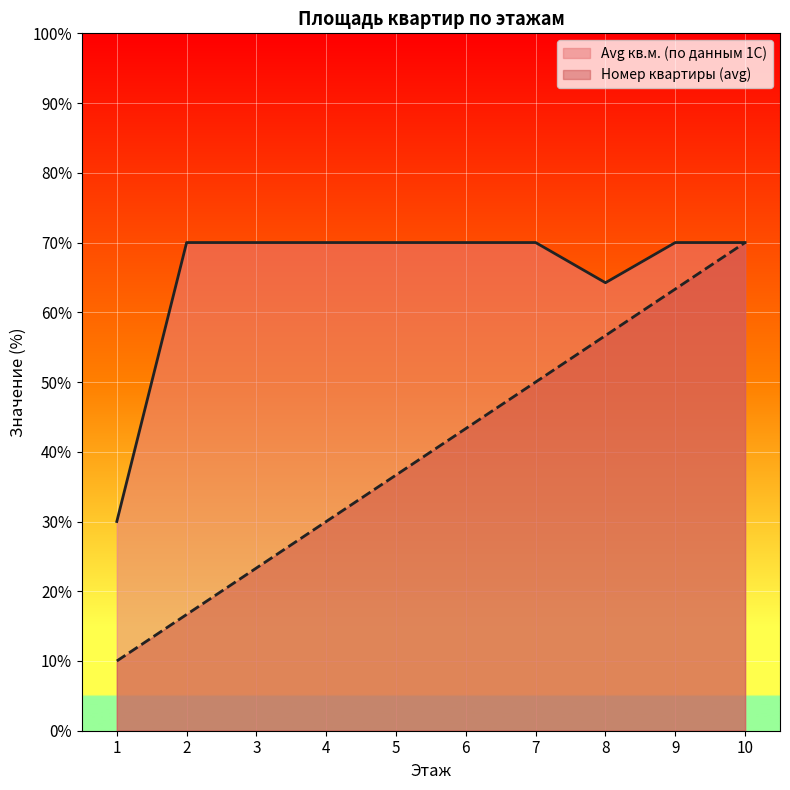

What is the average value of the Номер квартиры (avg) series?

40.0